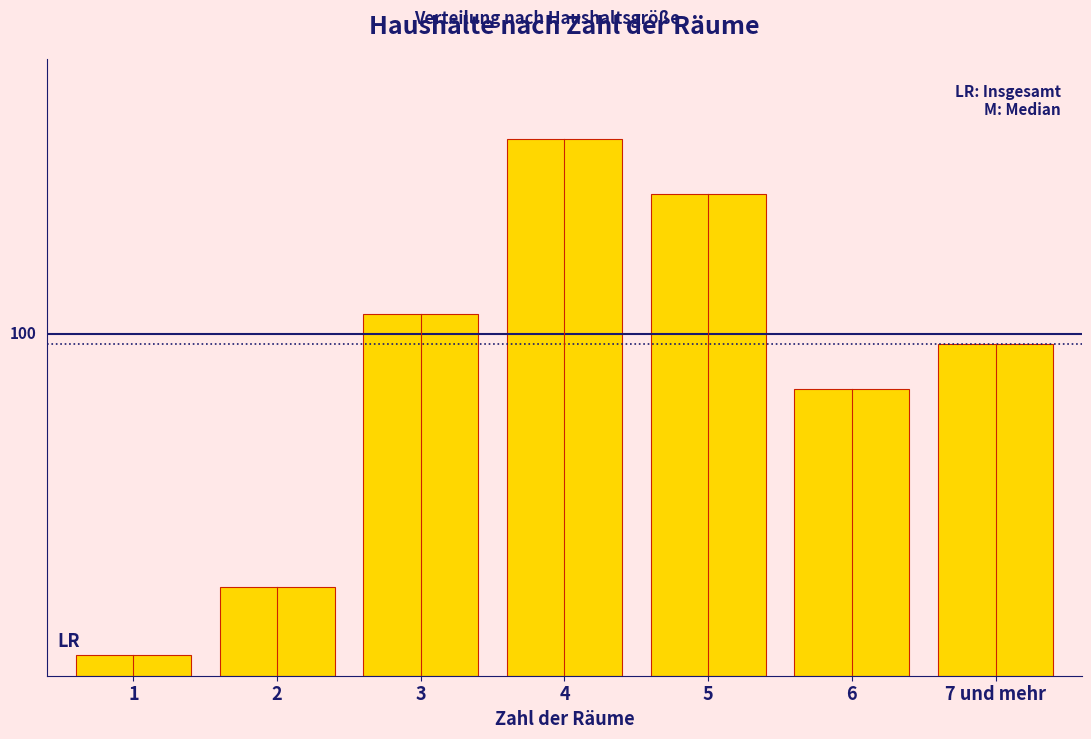

Are the bars horizontal?

No